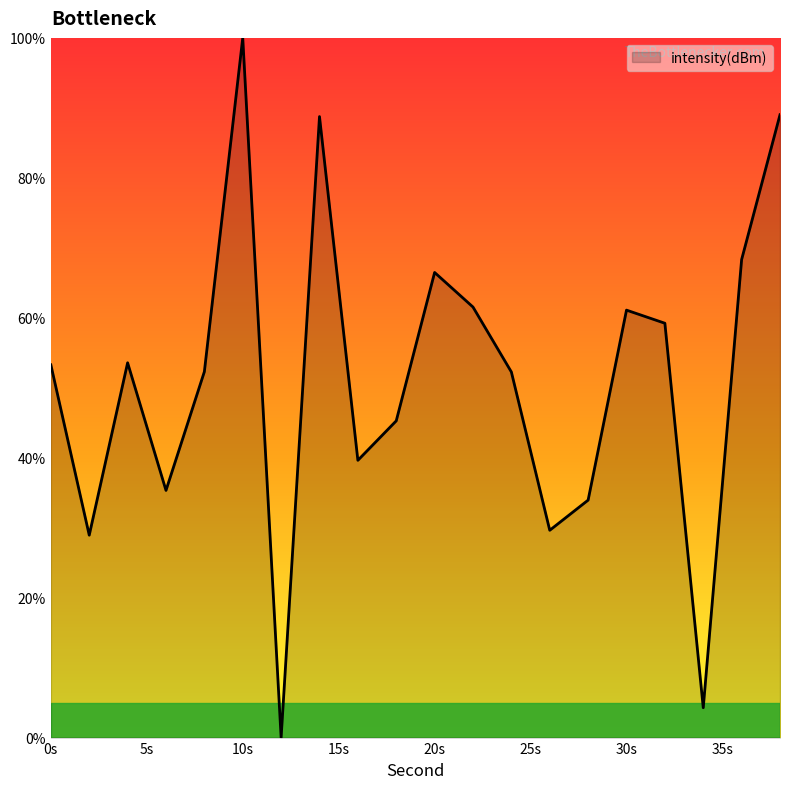

What is the maximum value shown in the chart?

100.0